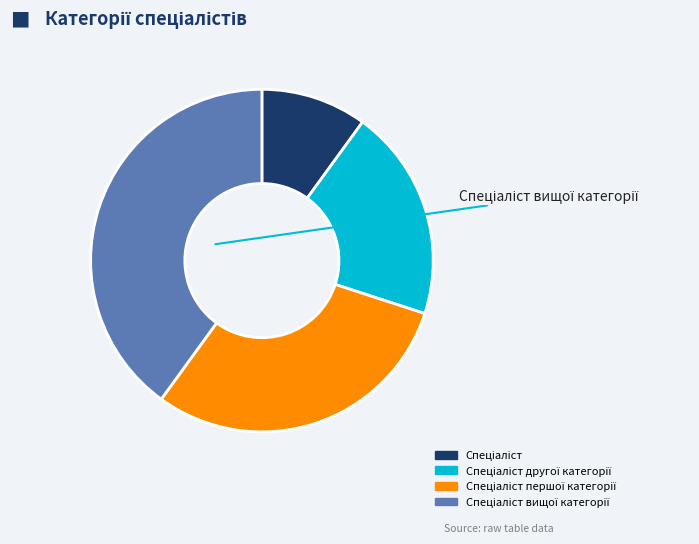

Is there a majority slice in this chart?

No